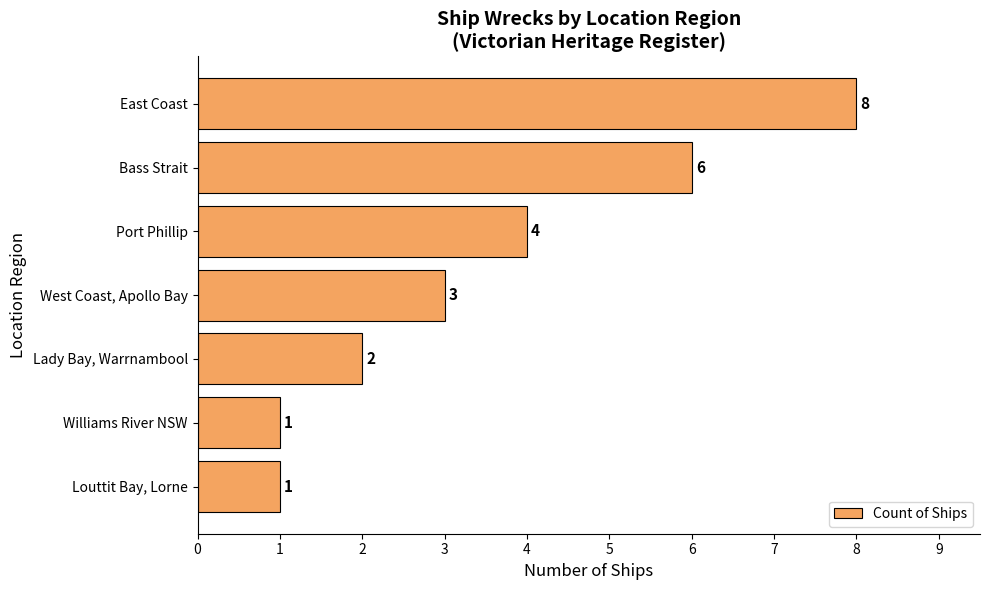

What is the label of the 6th bar from the bottom?

Bass Strait